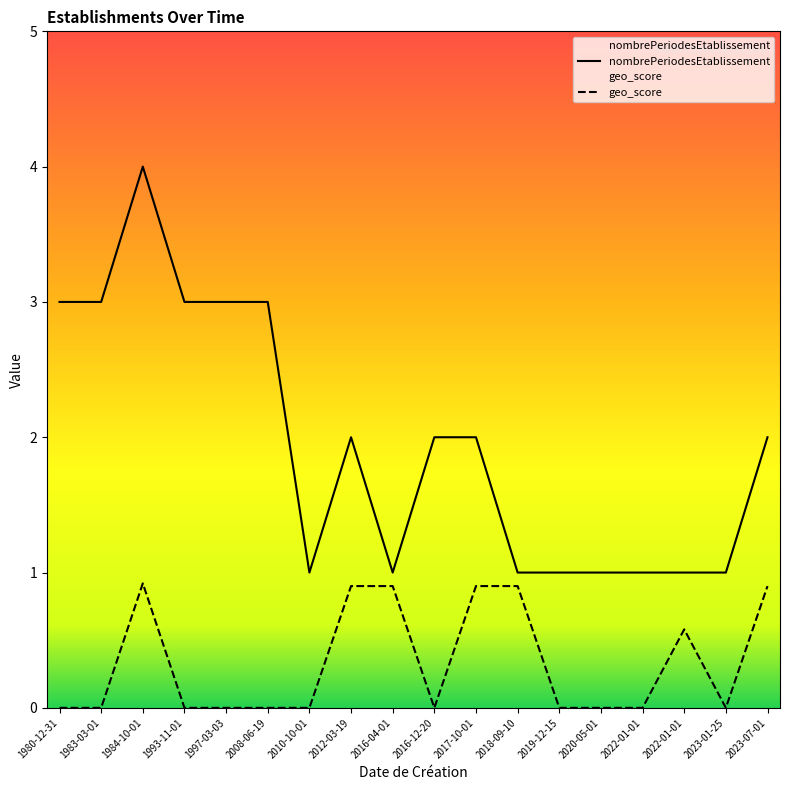

Does the chart display data point markers on the line(s)?

No